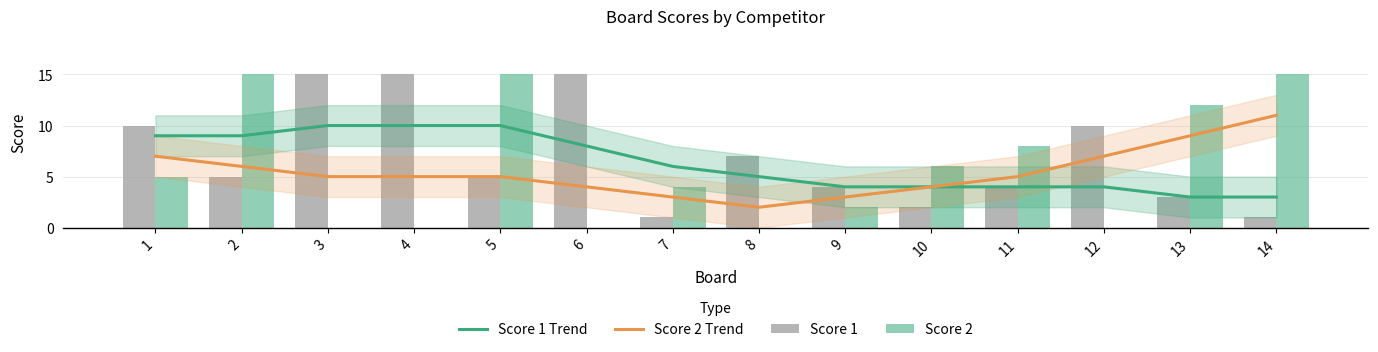

Where does the Score 1 Trend series first go above 6?

1